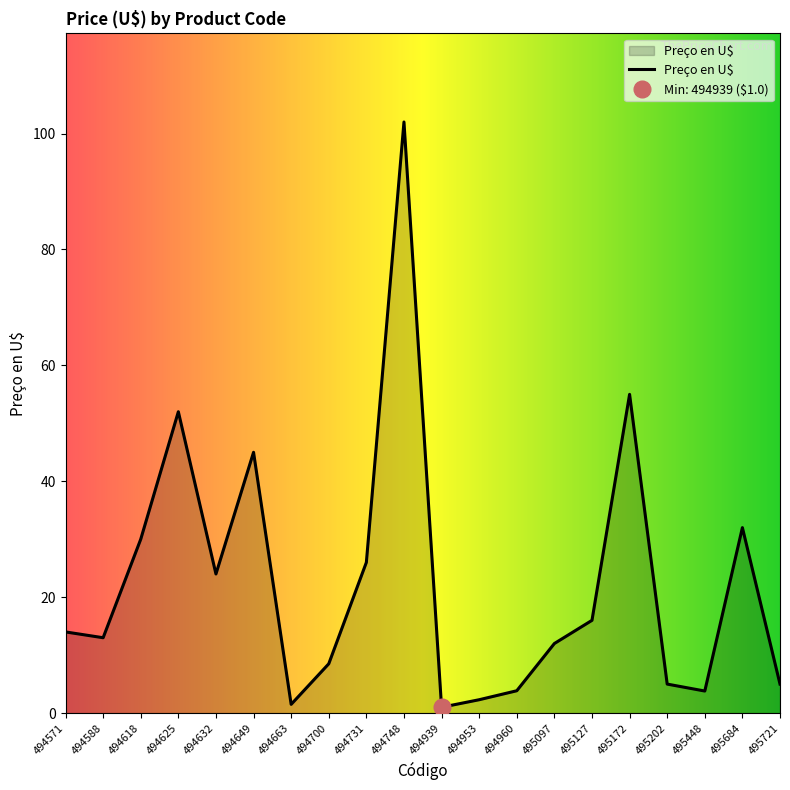

What is the difference between the maximum and minimum values?

101.0